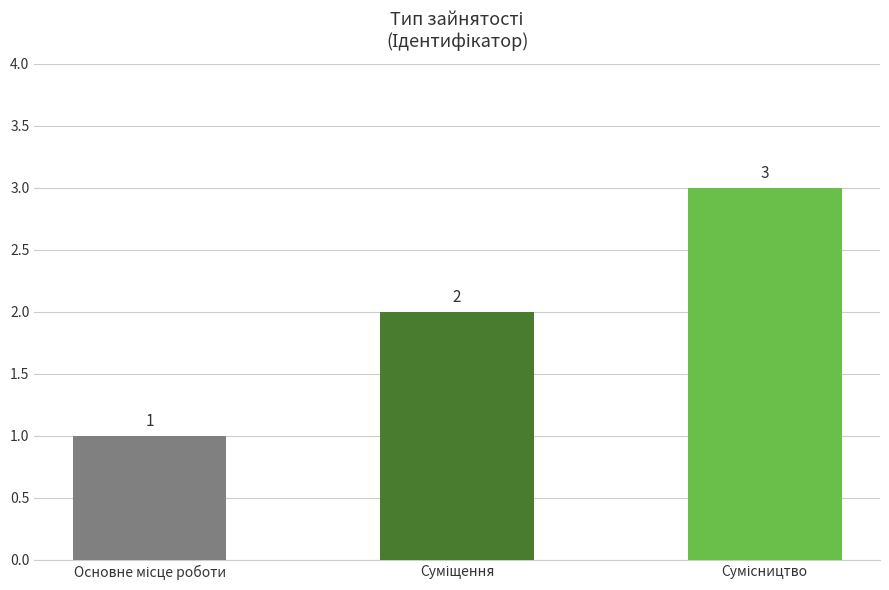

What is the maximum value shown in the chart?

3